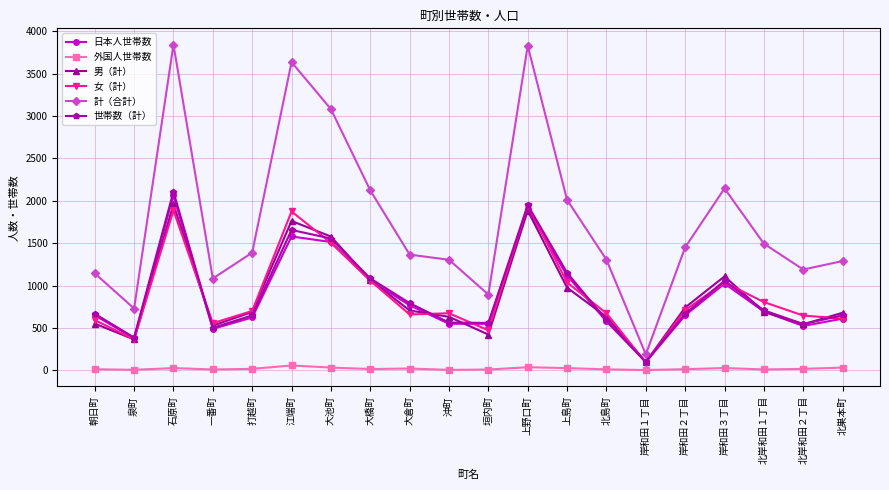

How many values in the 計（合計） series are below 1388?

10